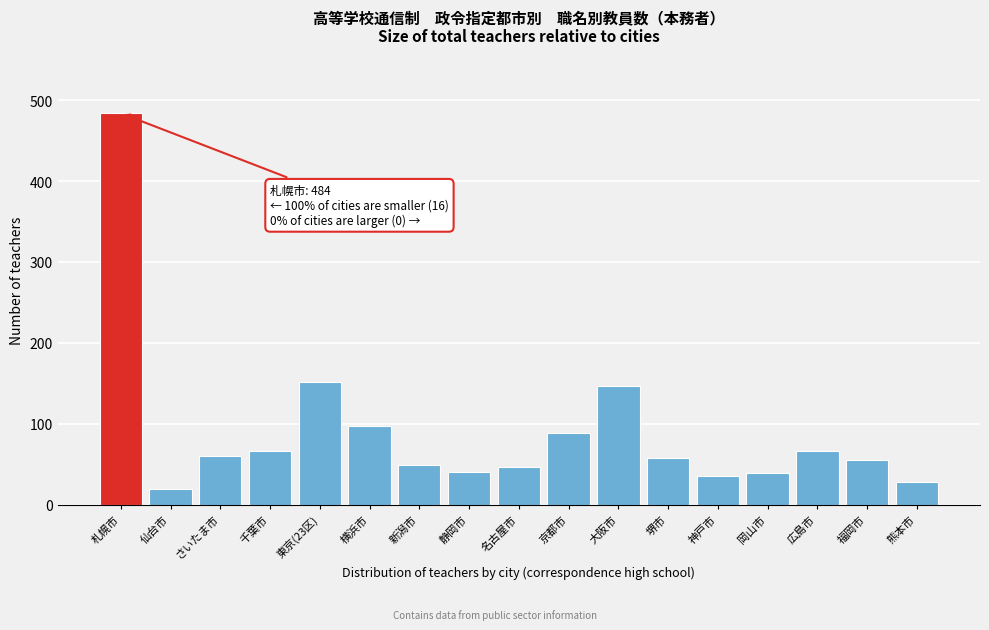

True or false: the data shows 88 at 京都市.

True